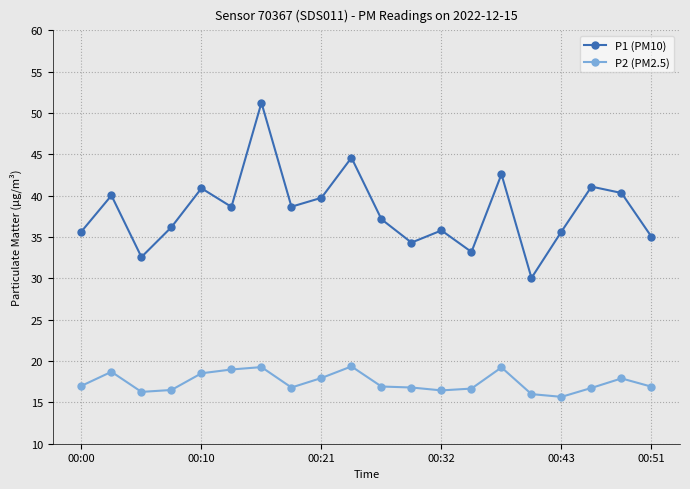

Which series has the largest total across all categories?

P1 (PM10)